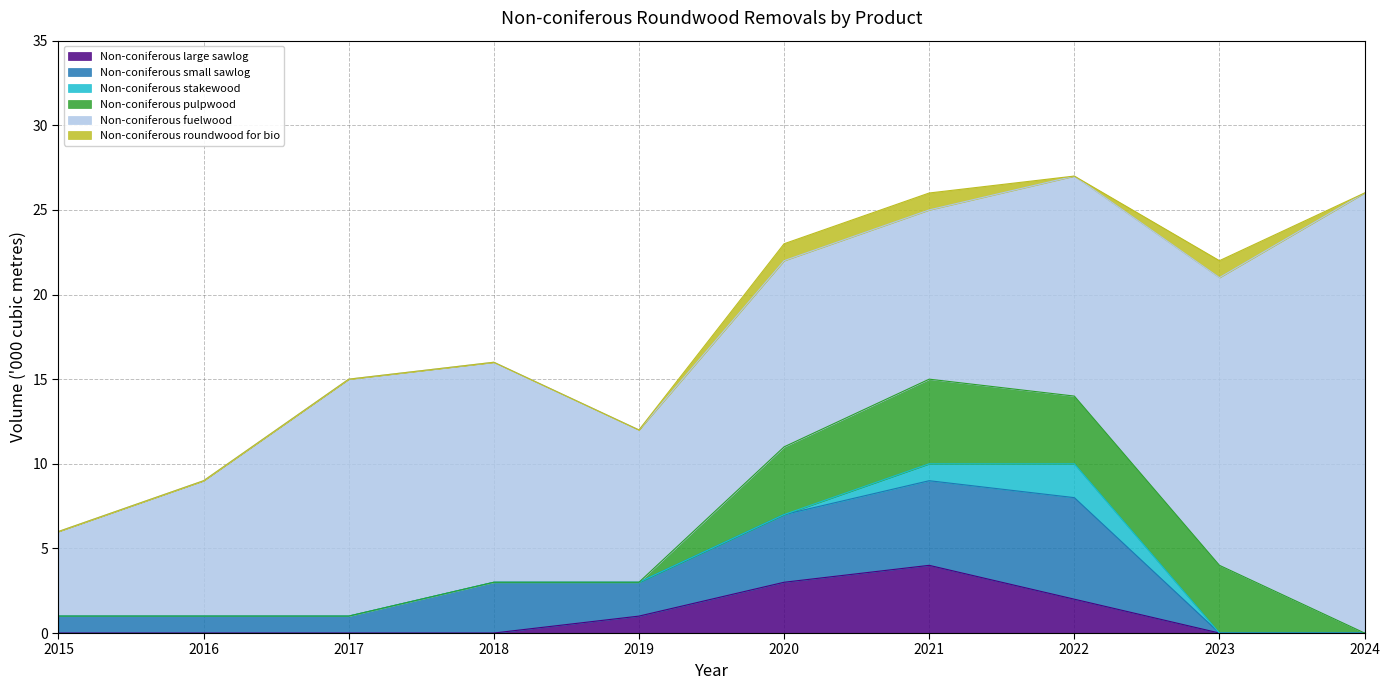

Which series has the largest range (max minus min)?

Non-coniferous fuelwood